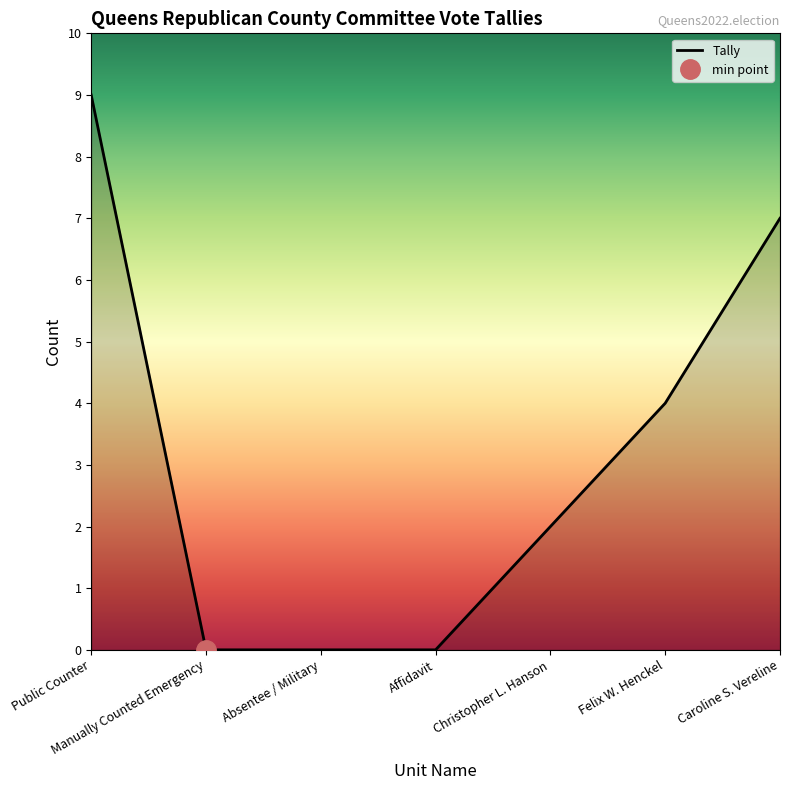

Reading right to left, list all the values displayed in this chart.

Caroline S. Vereline=7	Felix W. Henckel=4	Christopher L. Hanson=2	Affidavit=0	Absentee / Military=0	Manually Counted Emergency=0	Public Counter=9